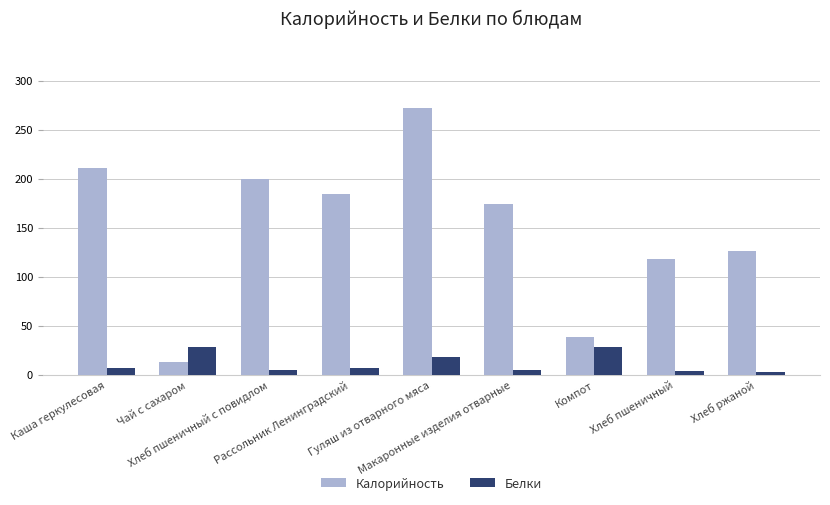

How many data points in Белки are less than 7?

4